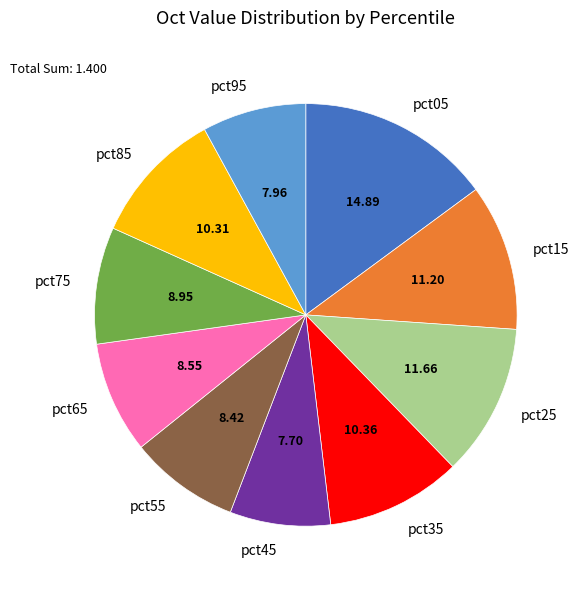

Is pct95 the majority of the pie?

No